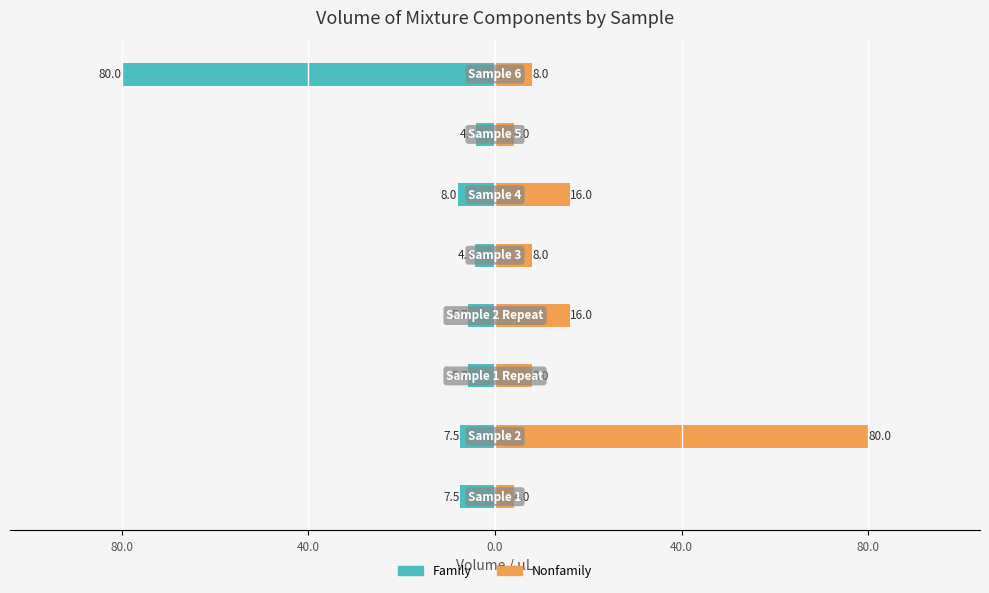

What is the value of the Nonfamily bar at the 3rd from the left?

8.0